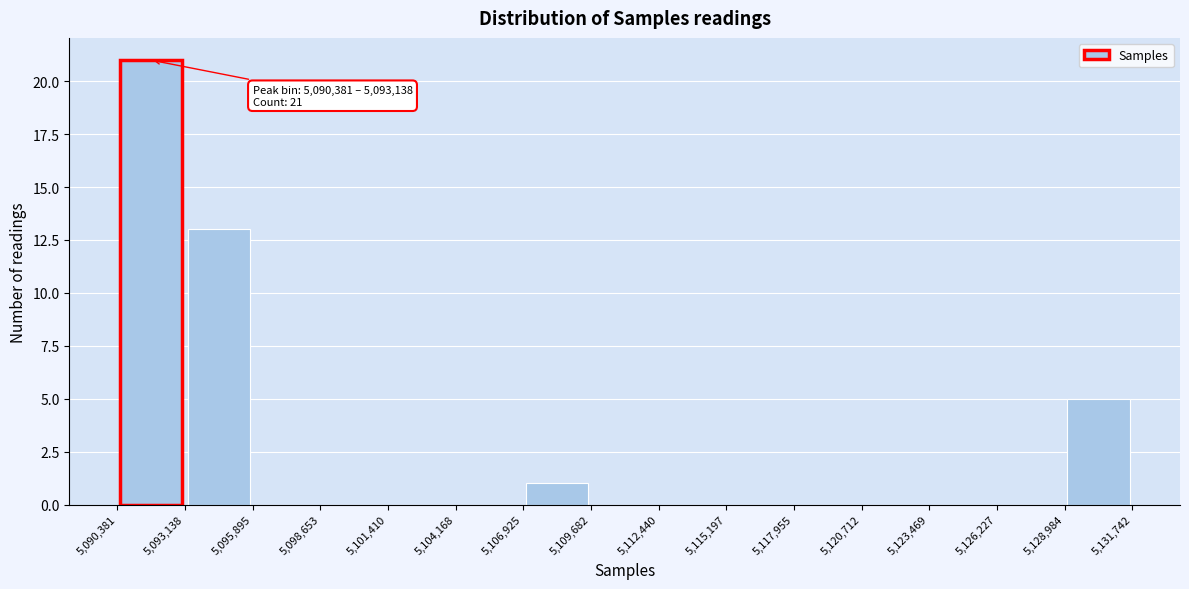

Which range on the x-axis has the tallest bar?

5,090,381 to 5,093,138